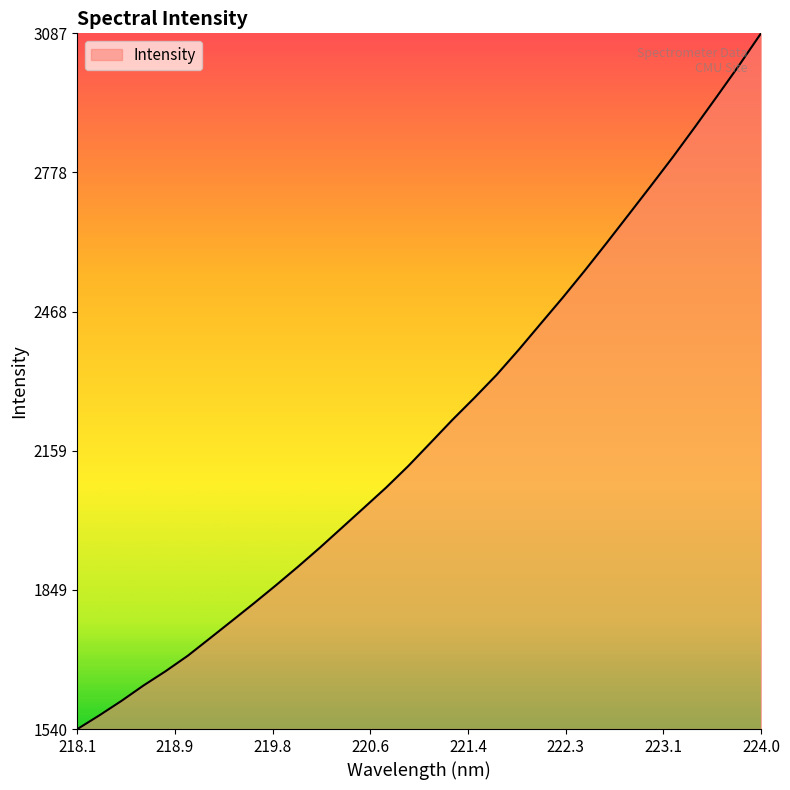

What is the smallest value displayed?

1539.8